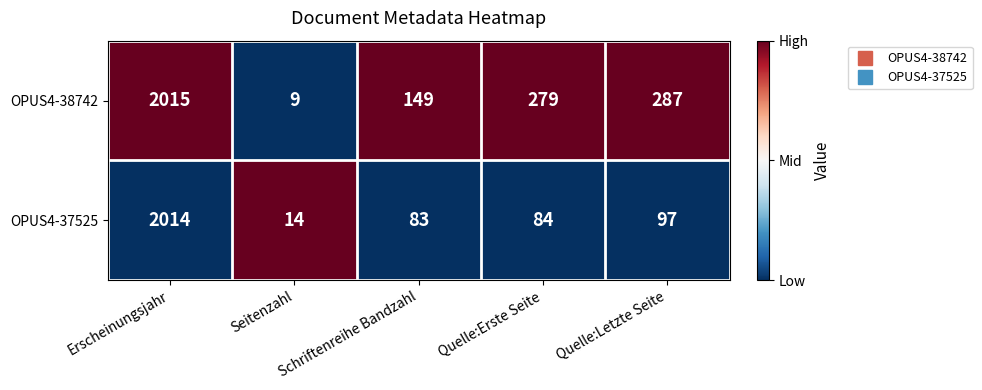

What is the difference between the OPUS4-38742 values at Erscheinungsjahr and Quelle:Letzte Seite?

1728